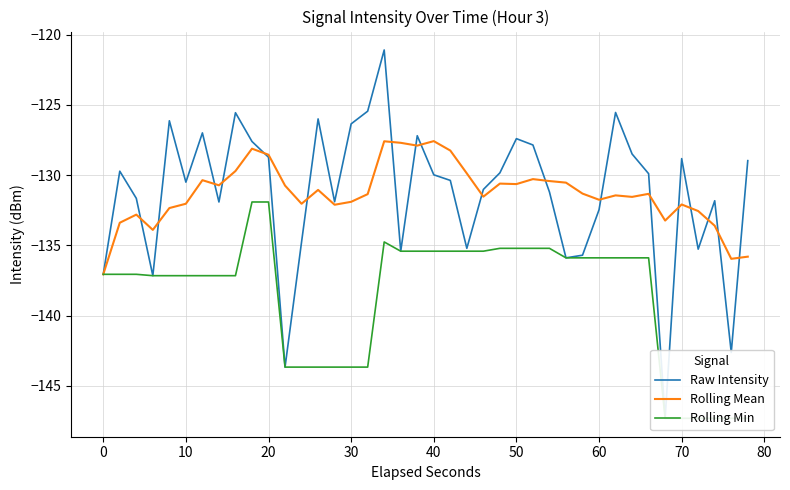

What is the lowest value of the Rolling Mean series?

-137.1